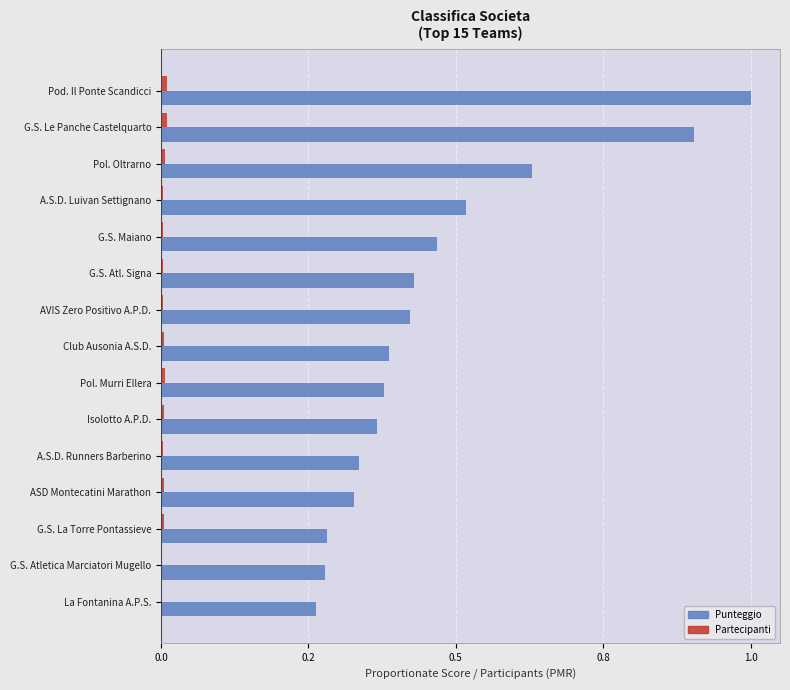

Rank the series by their maximum value, from highest to lowest.

Punteggio, Partecipanti